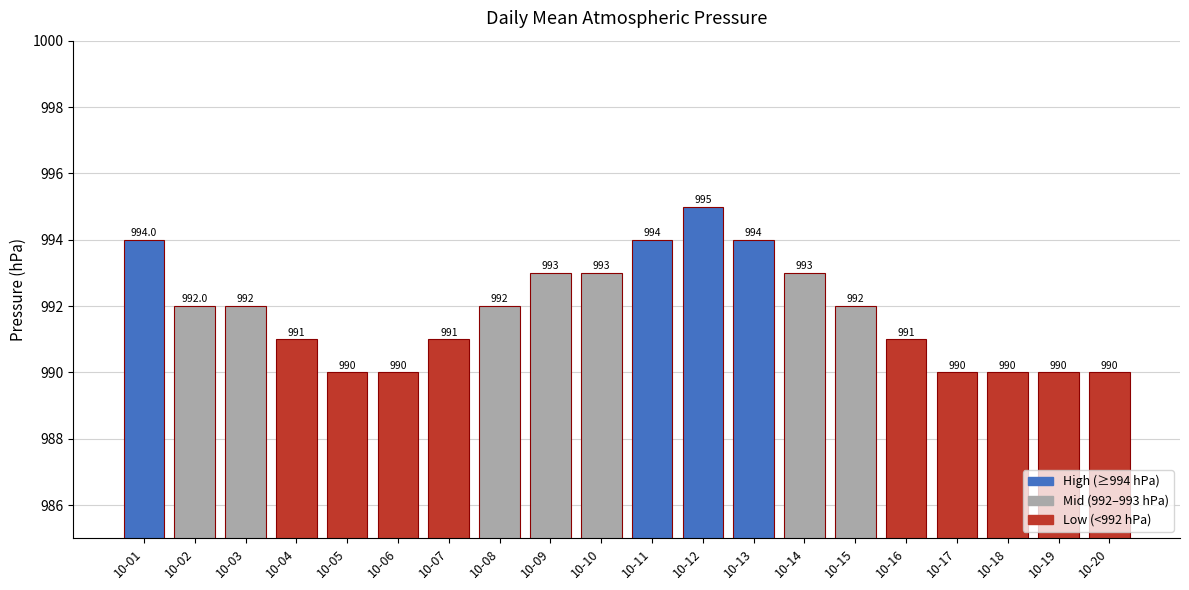

What is the value of the 13th bar from the left?

994